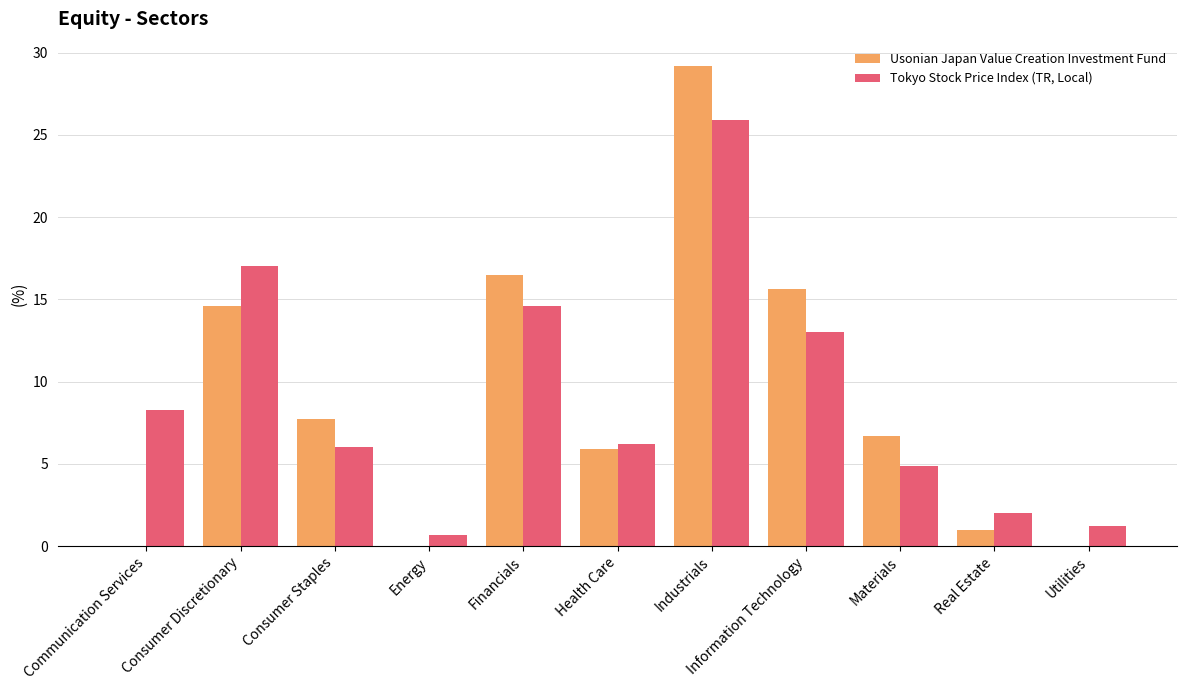

What are all the series names shown in the legend?

Usonian Japan Value Creation Investment Fund, Tokyo Stock Price Index (TR, Local)